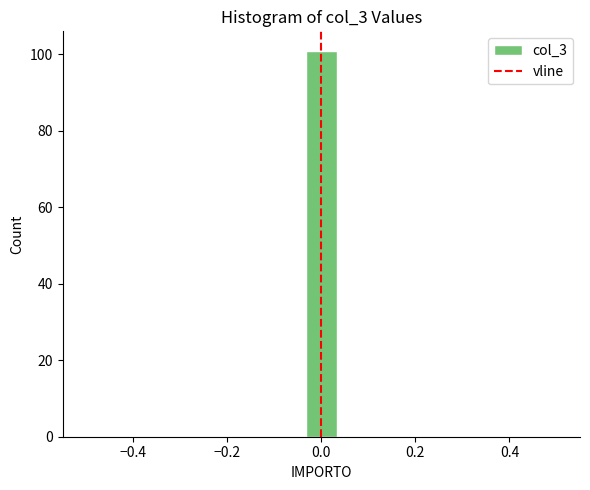

Around what value on the x-axis is the tallest bar? Give the approximate position of its centre, as read against the axis.

0.00